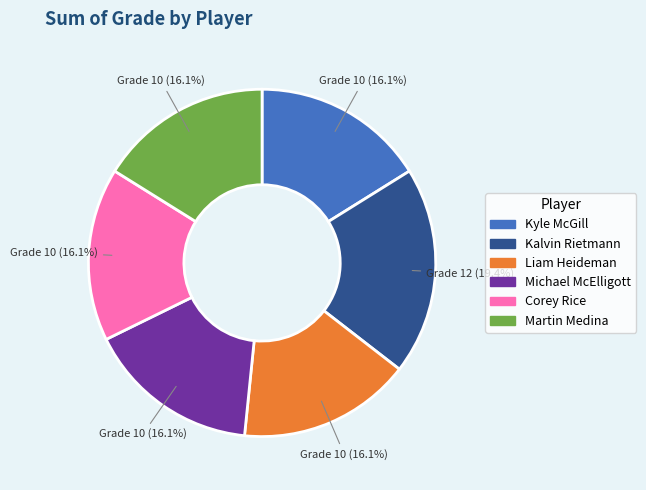

Does Corey Rice represent more than half of the total?

No